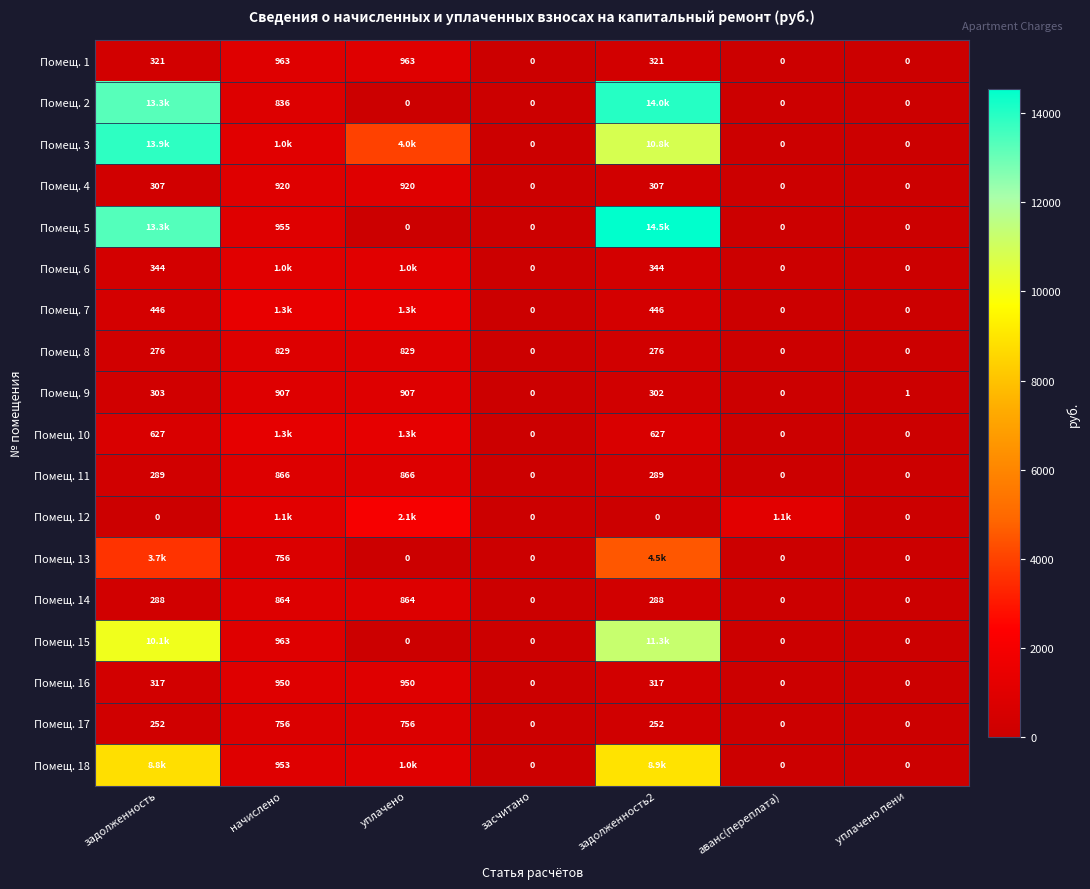

At which label does Помещ. 6 first exceed 344?

задолженность